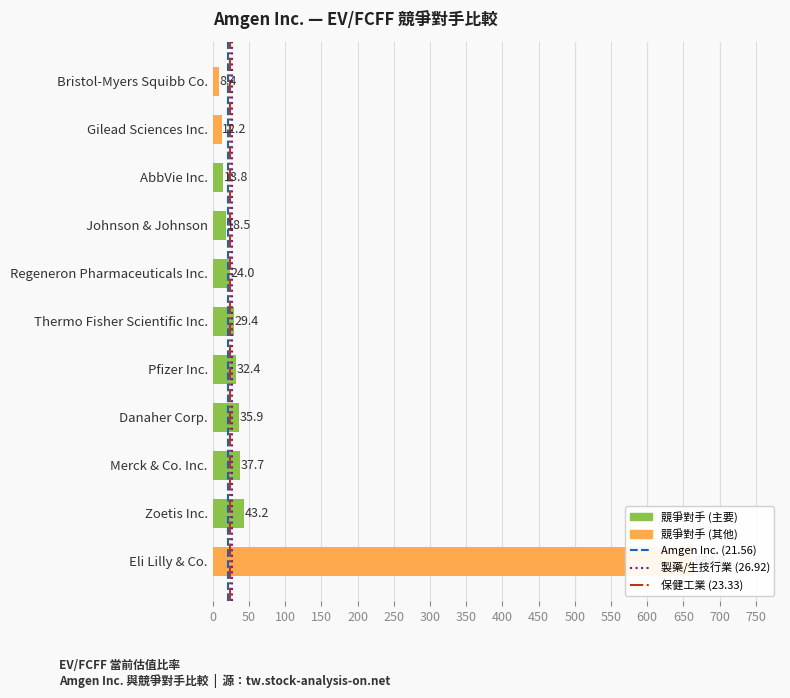

The 保健工業 (23.33) series shows 1 at 50. True or false?

True